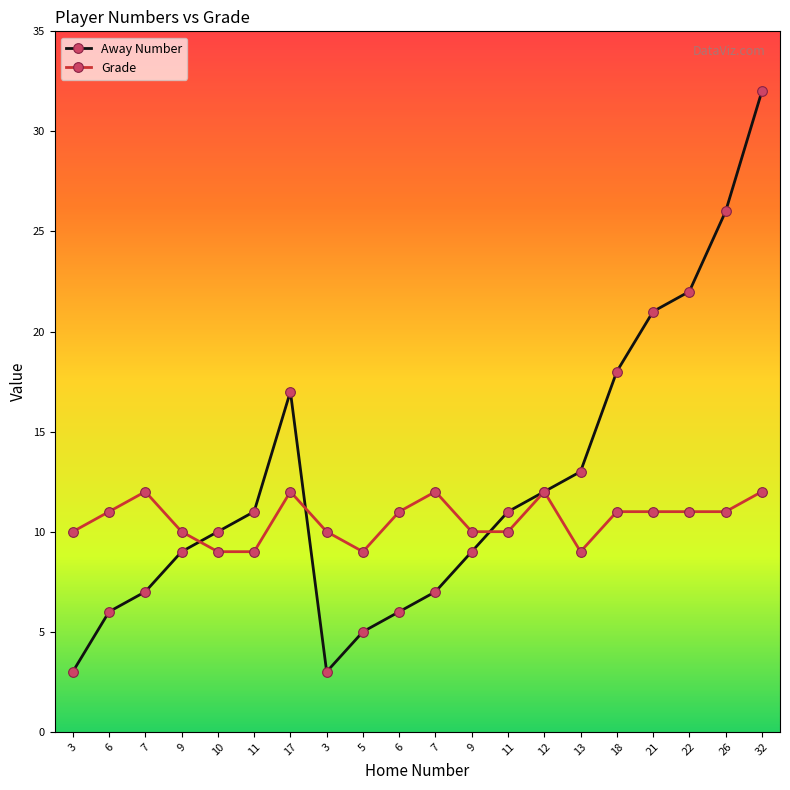

How many lines are shown in the chart?

2